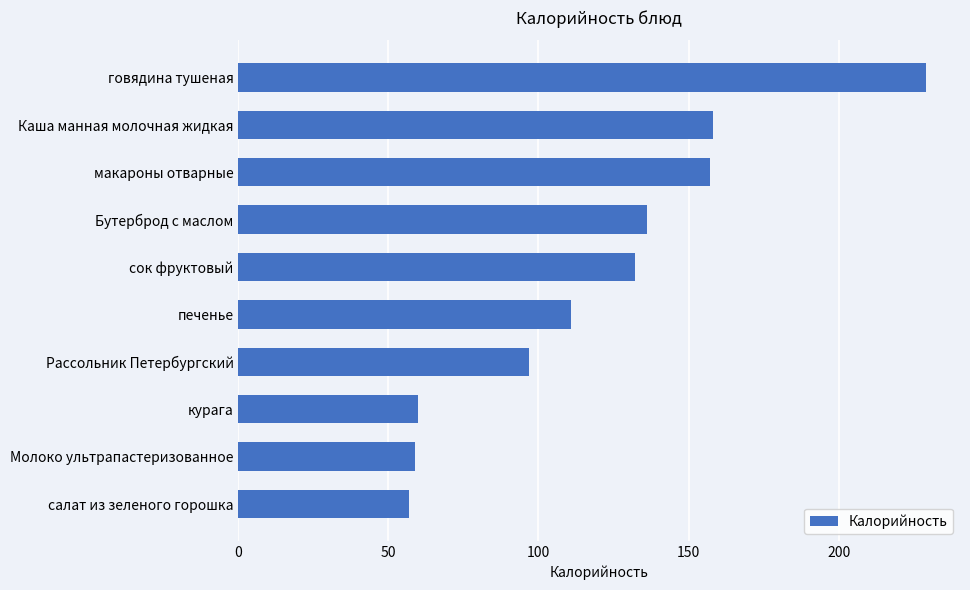

What is the difference between the values at печенье and говядина тушеная?

118